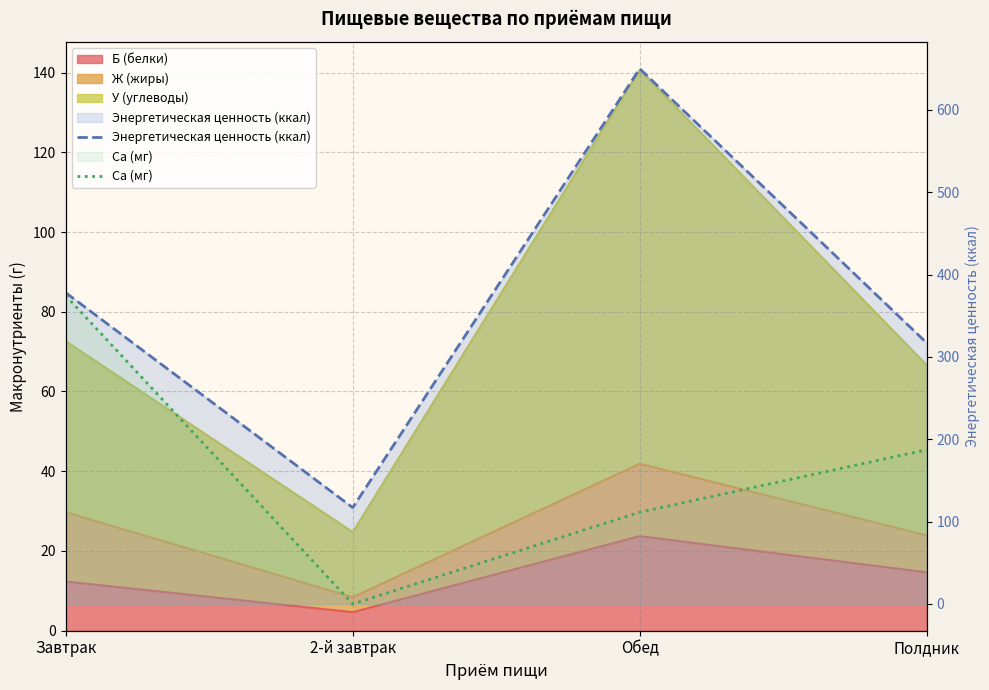

True or false: Ca (мг) has a value of 189.4 at 2-й завтрак.

False